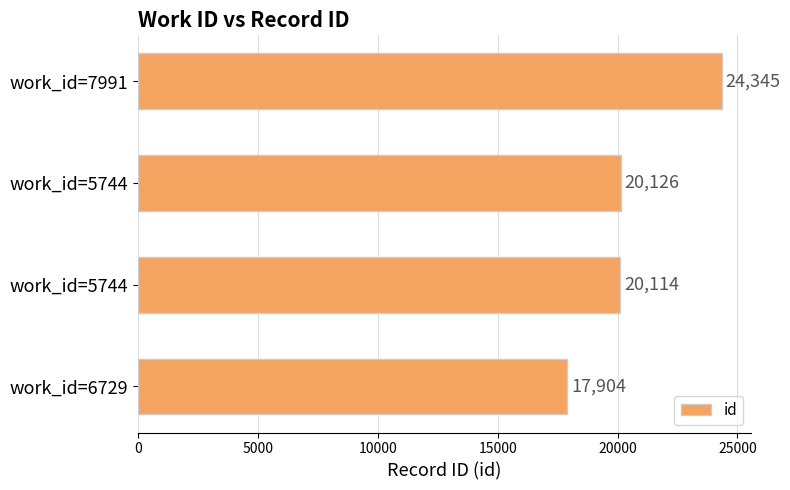

Does the chart contain any negative values?

No